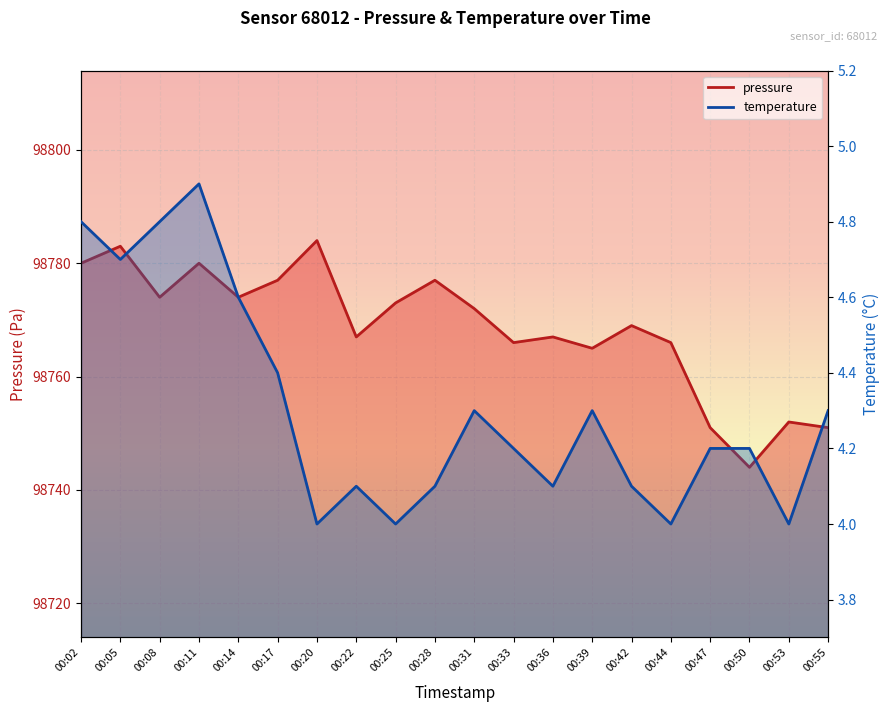

List the series in order of their overall mean, highest first.

pressure, temperature